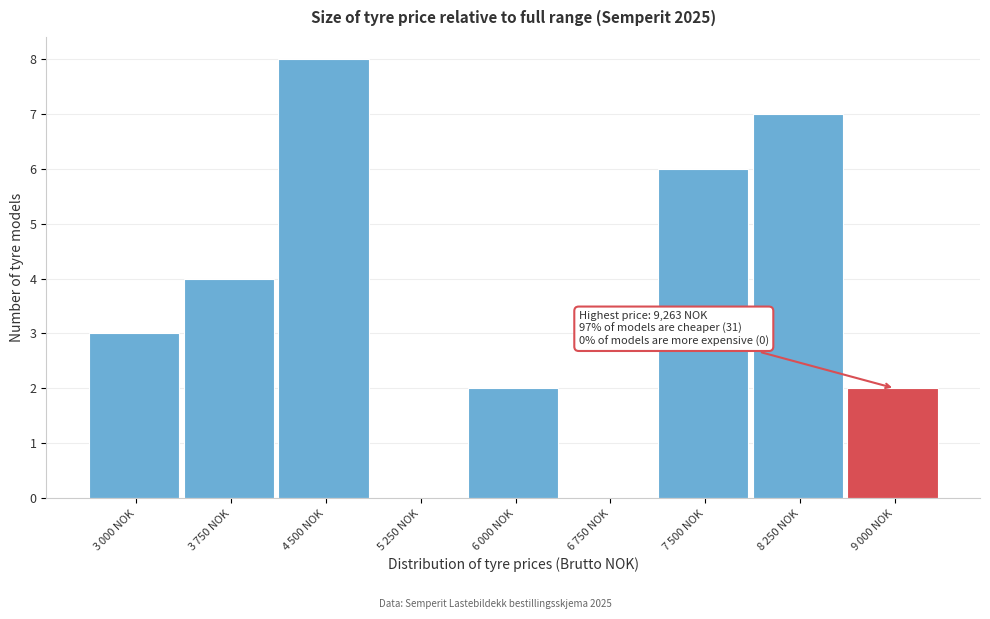

What is the maximum value shown in the chart?

8